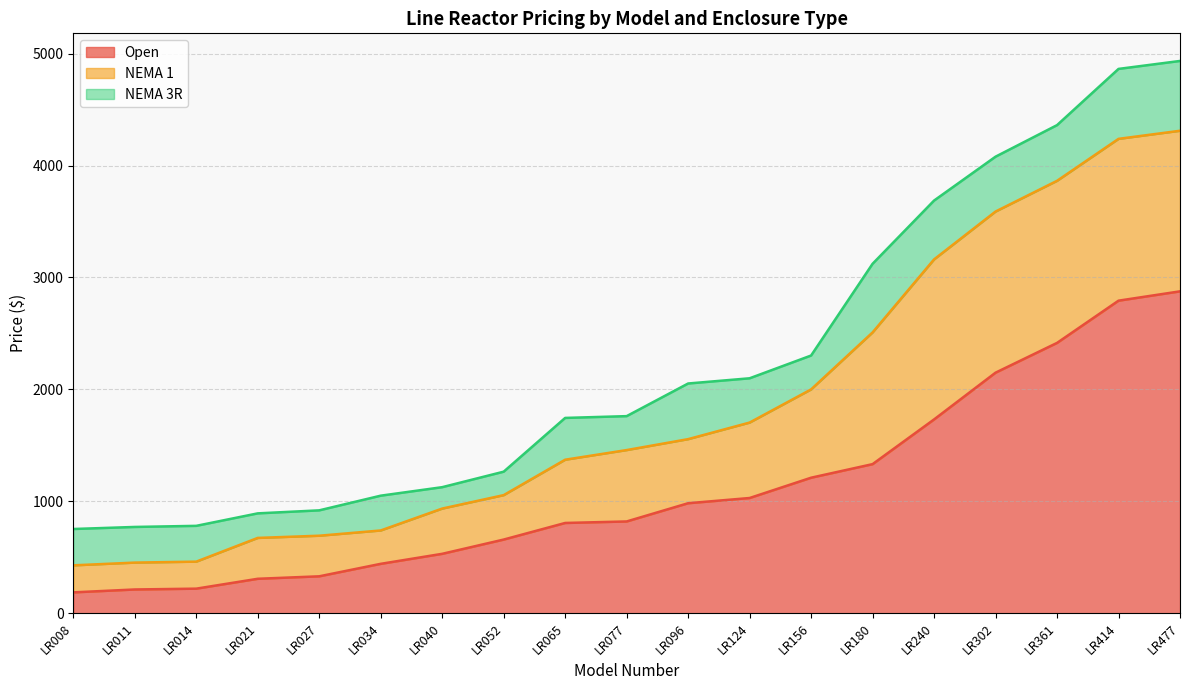

What is the average value of the NEMA 3R series?

2240.7